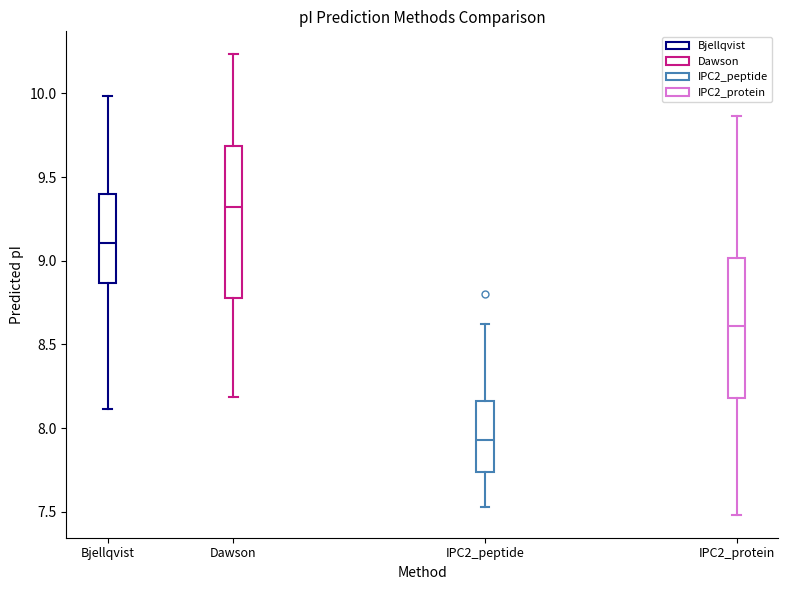

Comparing the boxes themselves (not the whiskers), which one is the tallest?

Dawson